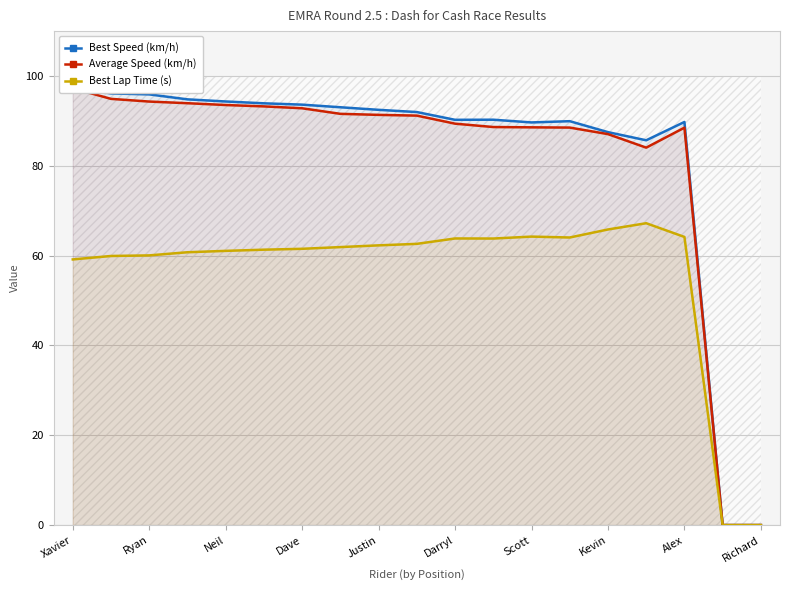

What is the approximate value of Best Lap Time (s) at Justin?

62.3